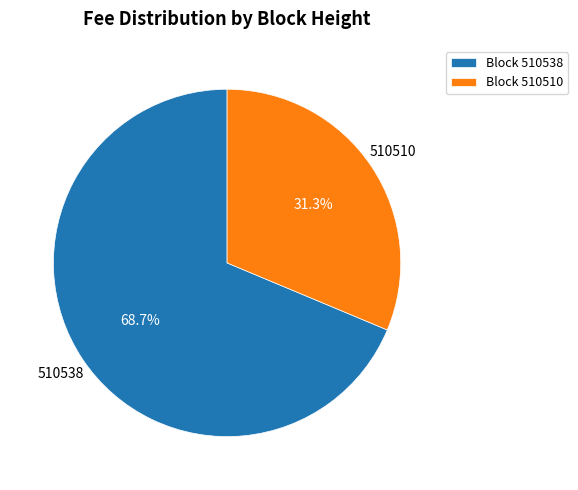

Approximately how many times larger is the value at Block 510510 compared to Block 510538?

0.5